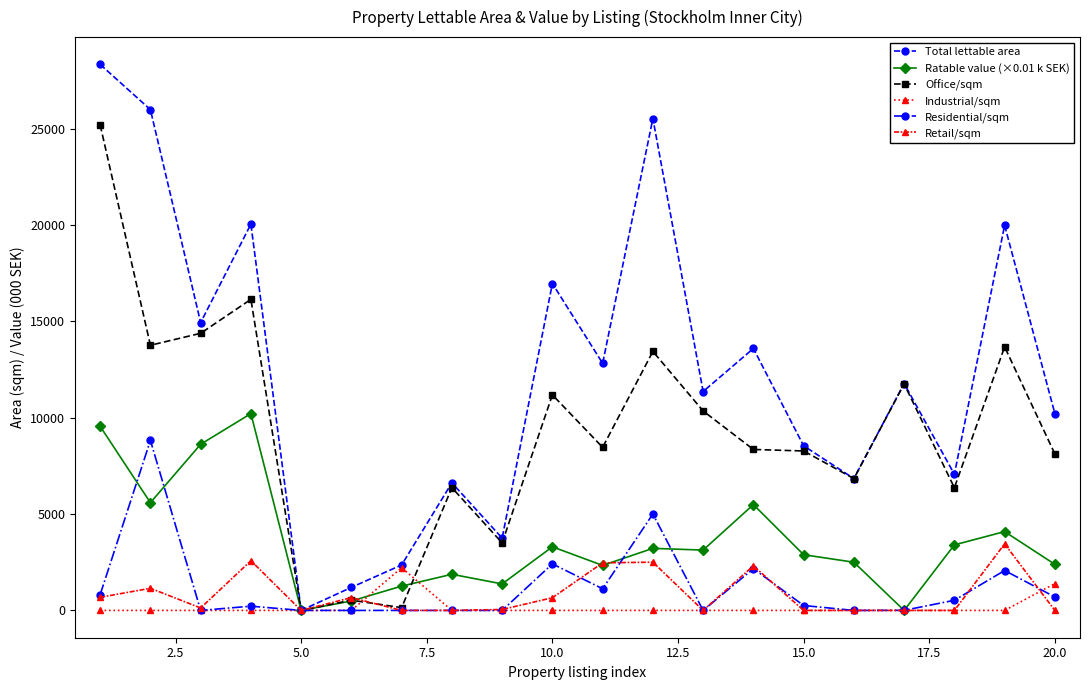

What is the greatest value displayed?

28326.0